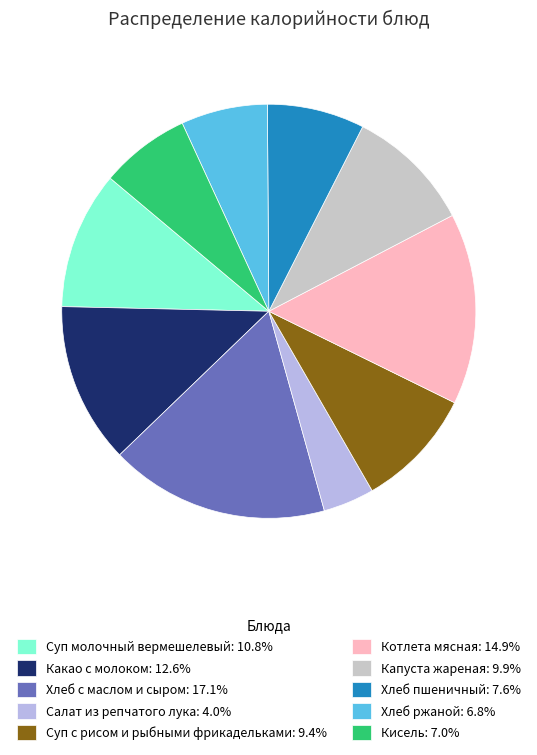

Does any single category account for the majority?

No